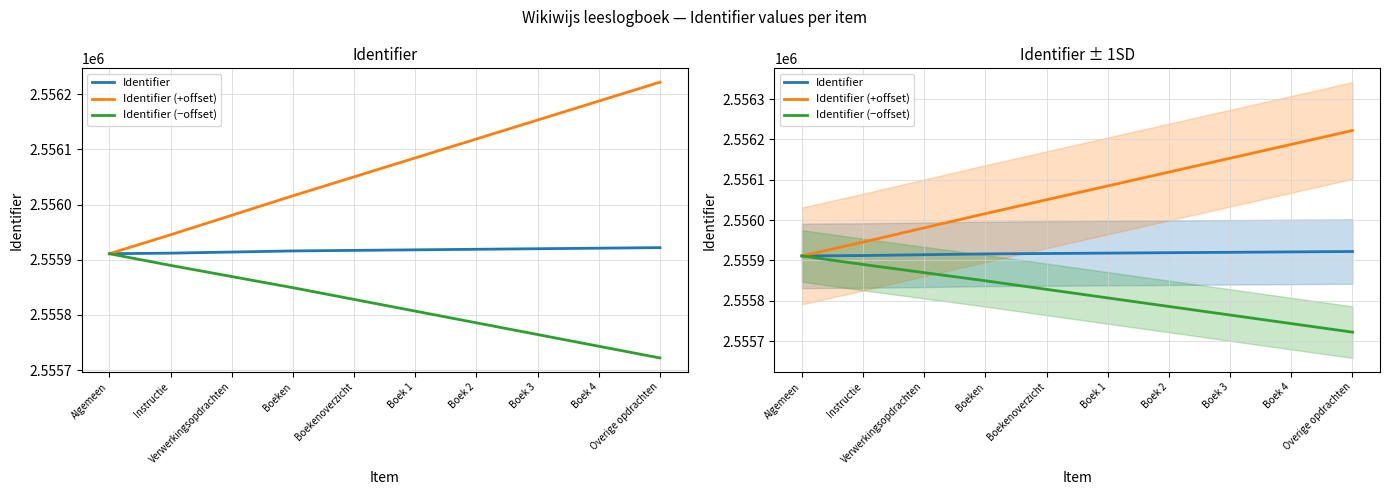

At how many categories does at least one series exceed 2556028?

6